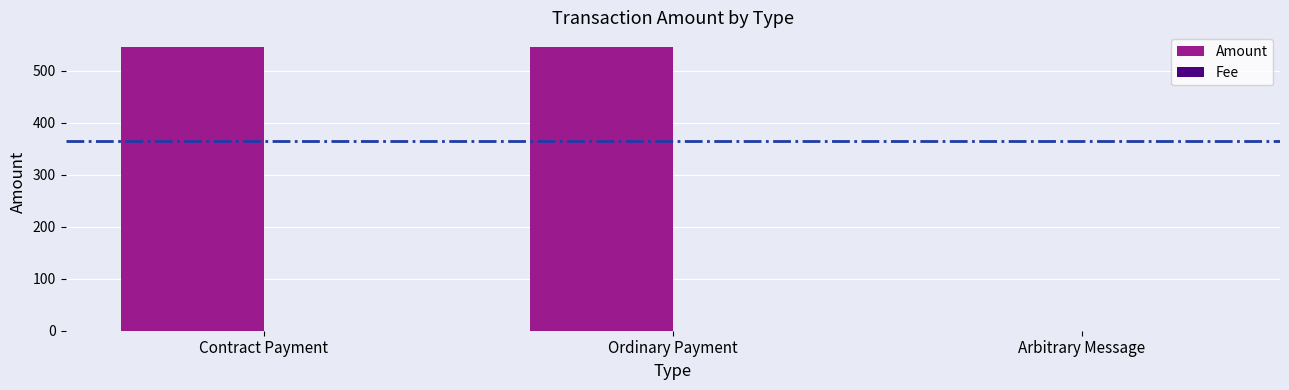

True or false: Amount has a value of 187.9 at Ordinary Payment.

False